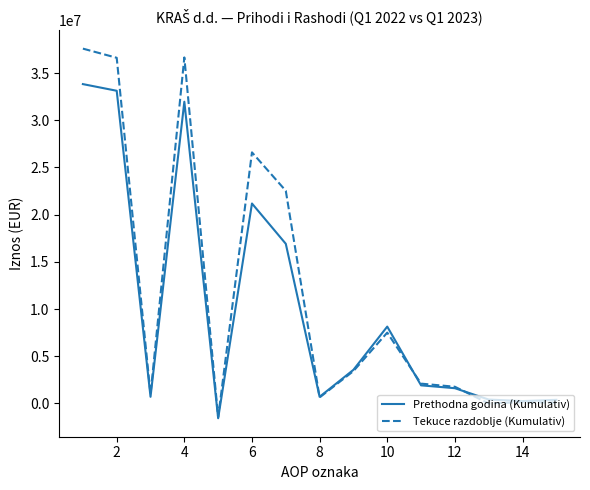

Rank the series by their average value, from lowest to highest.

Prethodna godina (Kumulativ), Tekuce razdoblje (Kumulativ)